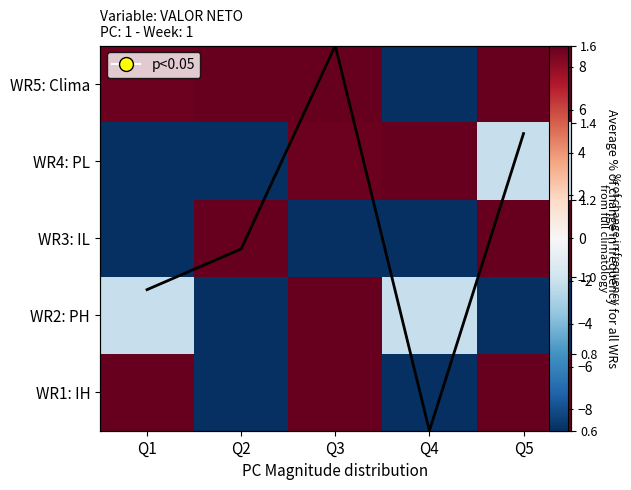

What is the sum of the WR3: IL values at Q2 and Q1?

28.5